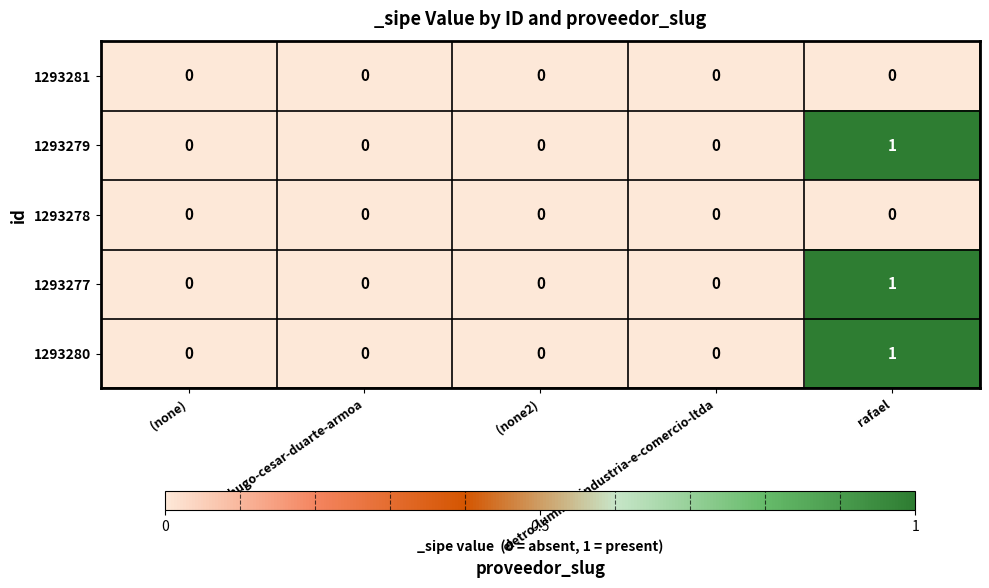

How many data points does each series have?

5